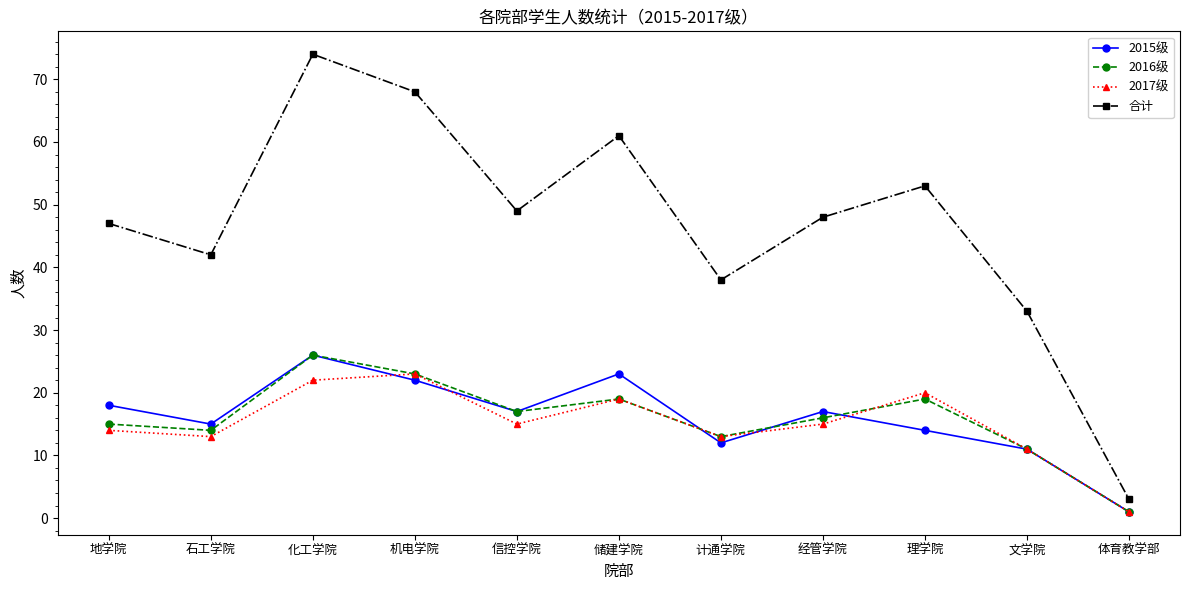

What position from the right is 化工学院?

9